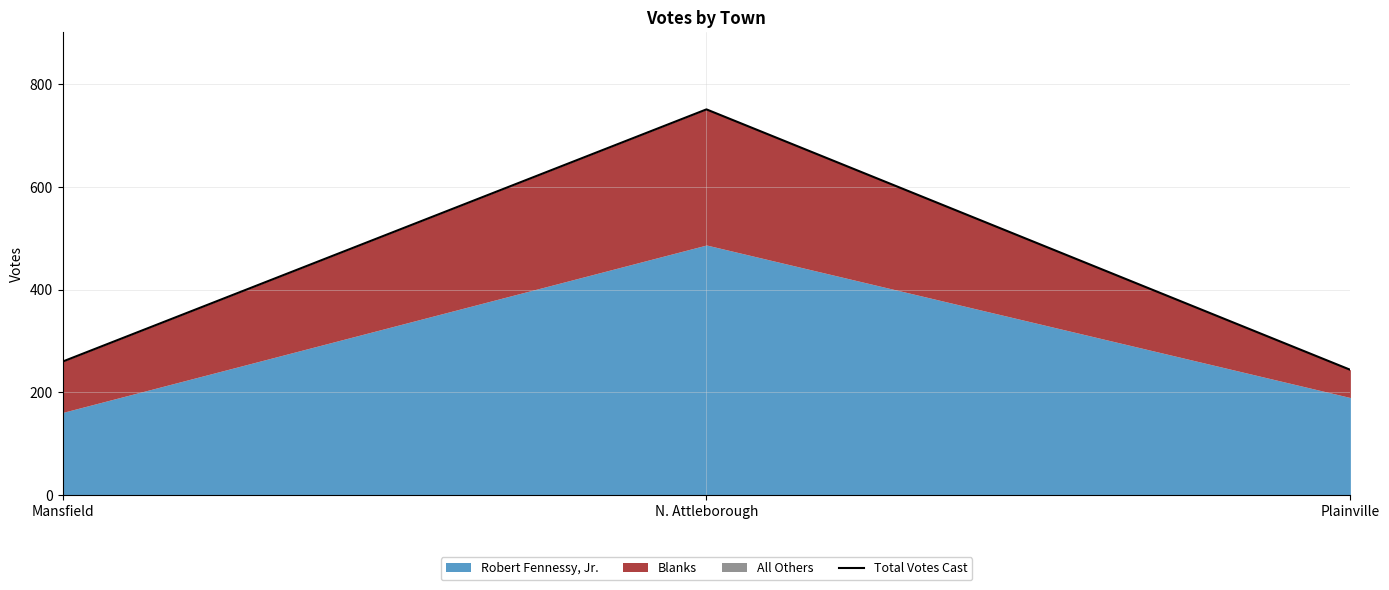

What position from the left is Plainville?

3